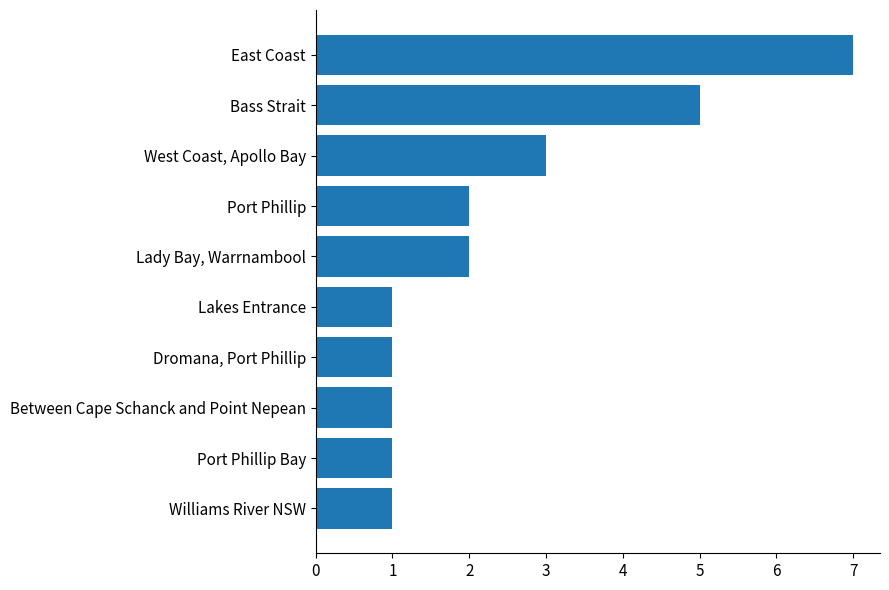

Where is the data nearest to the value 4?

West Coast, Apollo Bay